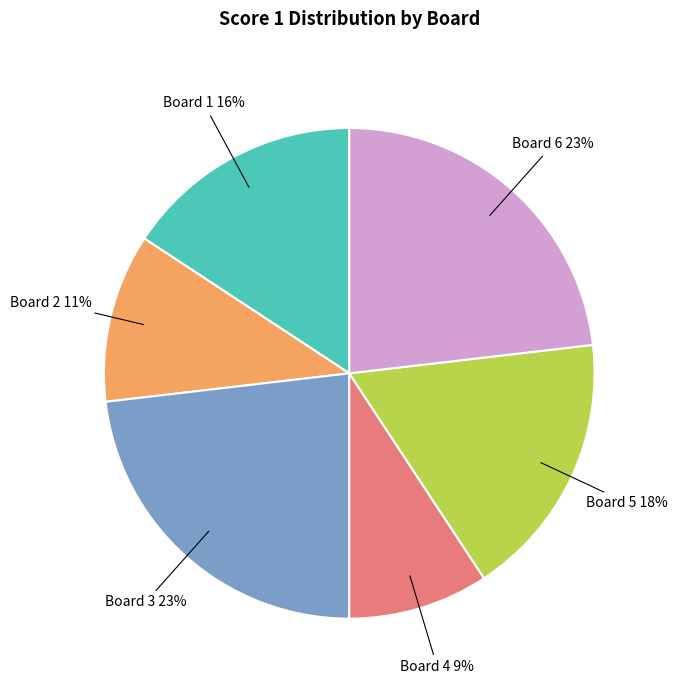

To the nearest percent, what is the difference between the largest and smallest slice percentages?

14%